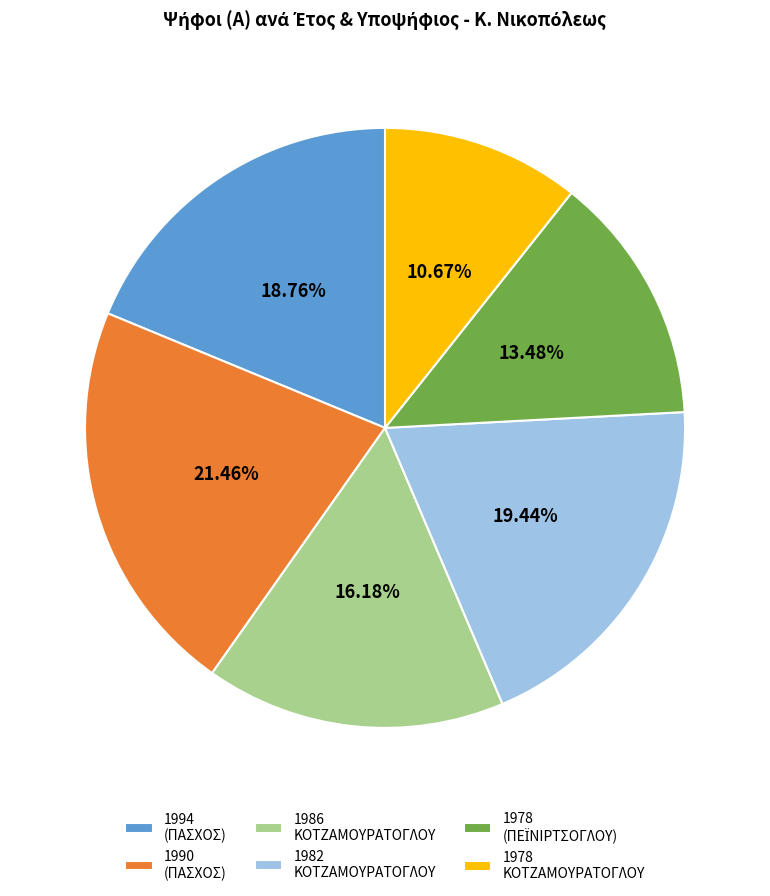

What percentage is the 1994 (ΠΑΣΧΟΣ) slice, to the nearest percent?

19%